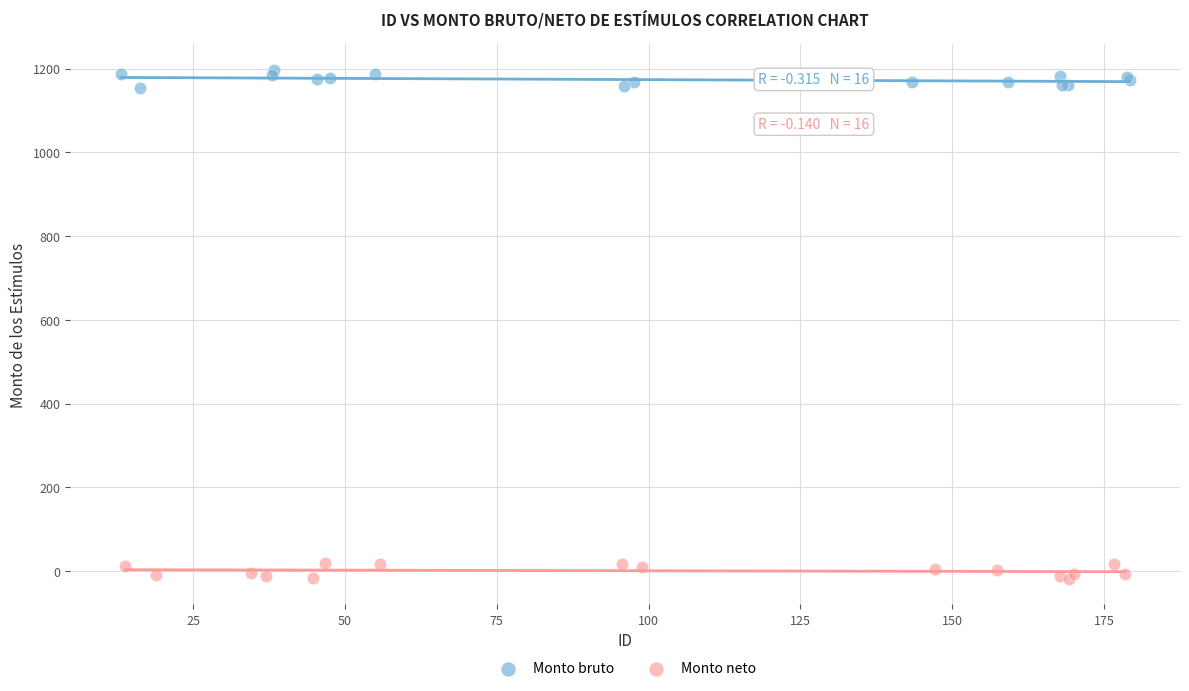

Which series contains the highest Y value?

Monto bruto